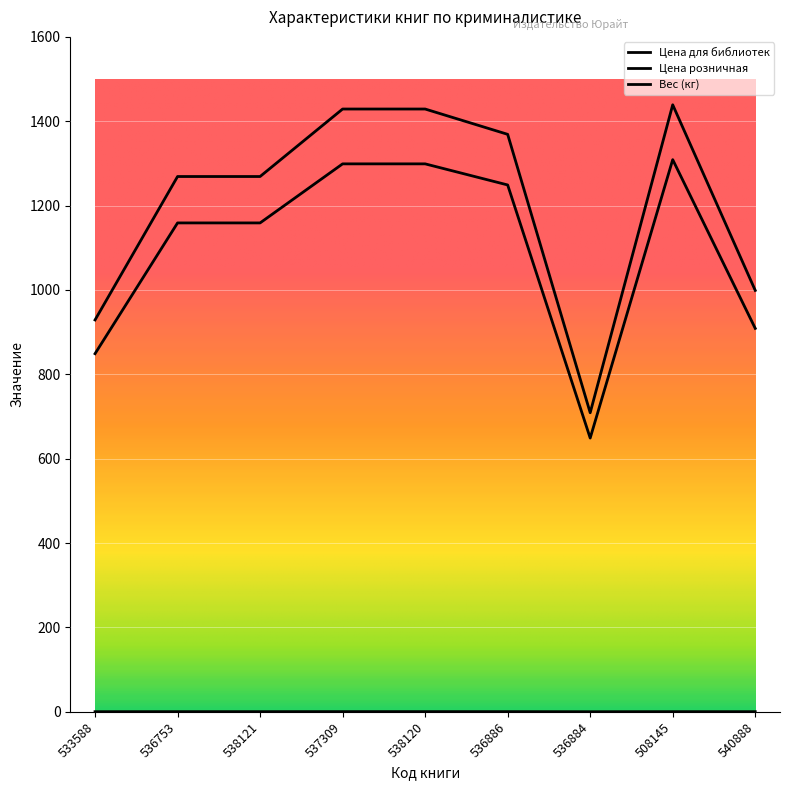

What is the maximum value for Вес (кг)?

0.5